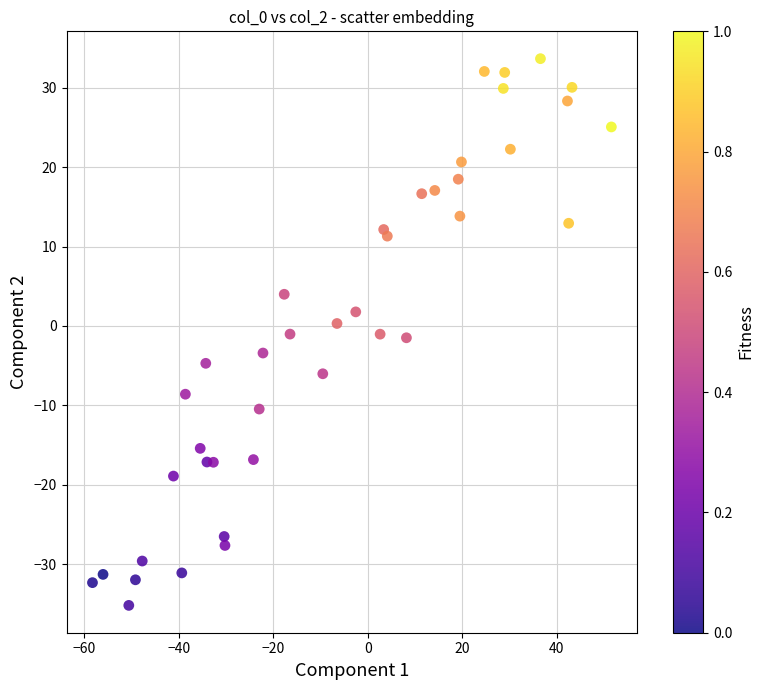

What is the range of X values (max minus min)?

109.8